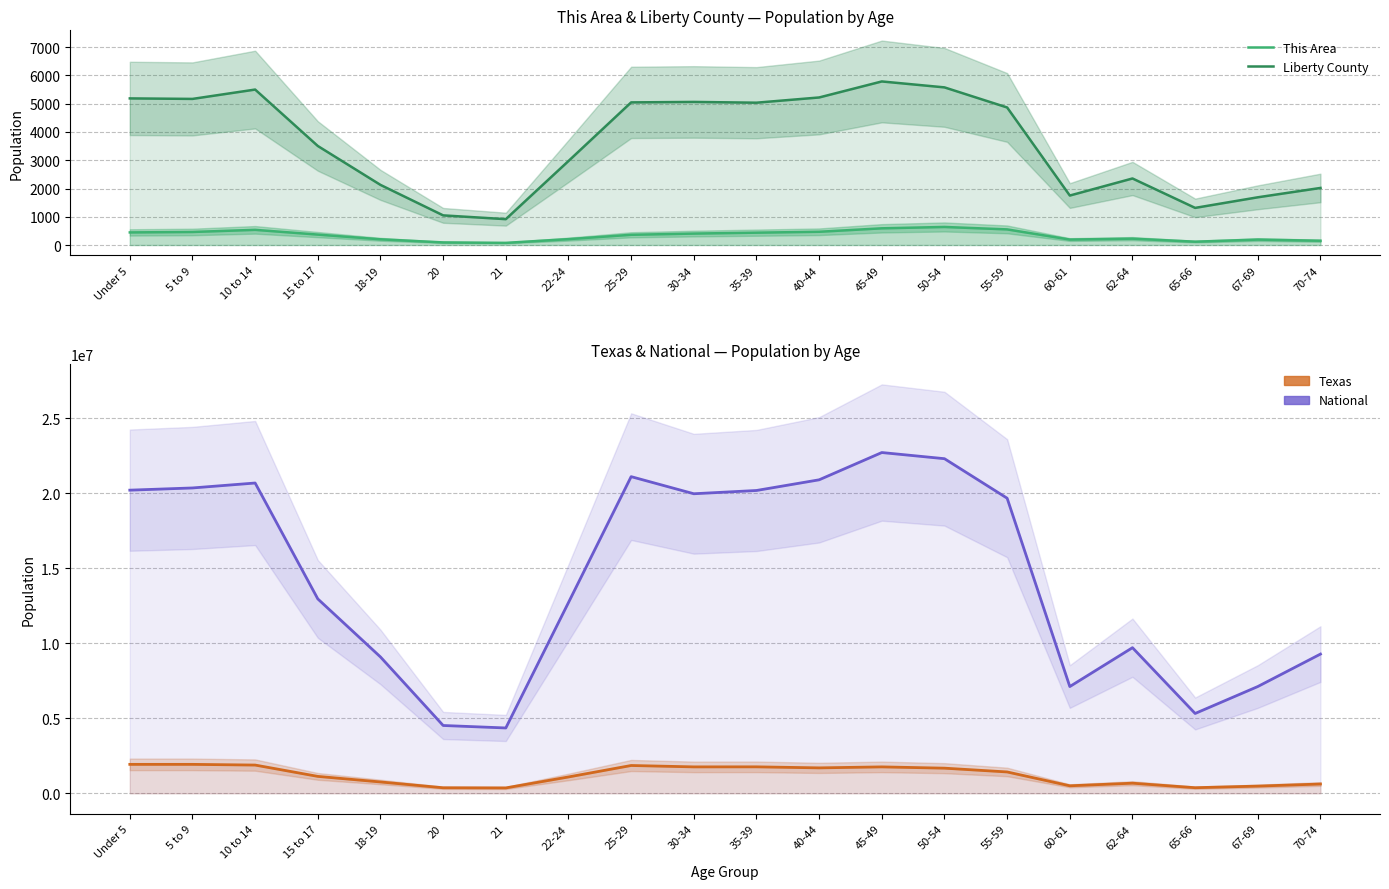

What is the maximum value shown in the chart?

22708591